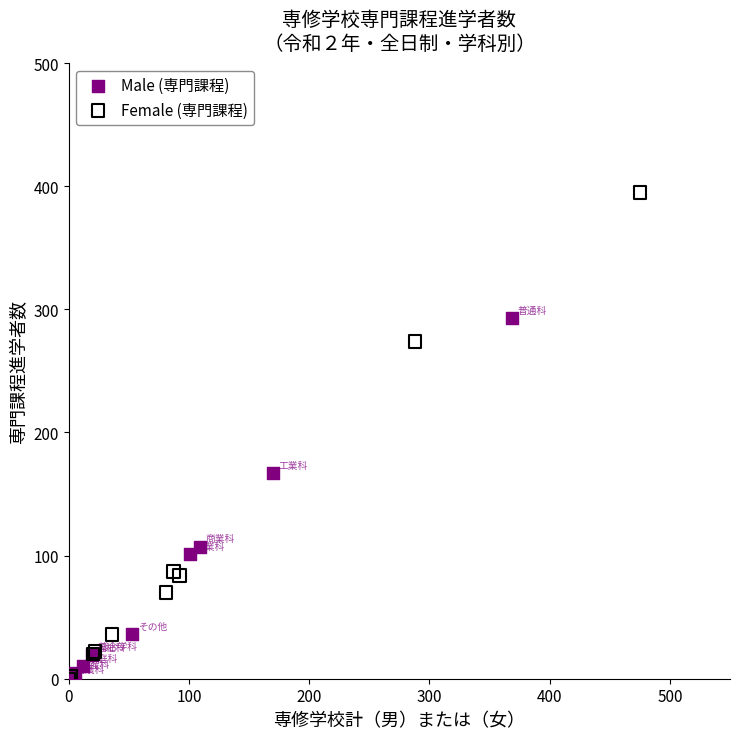

What are all the series names shown in the legend?

Male (専門課程), Female (専門課程)